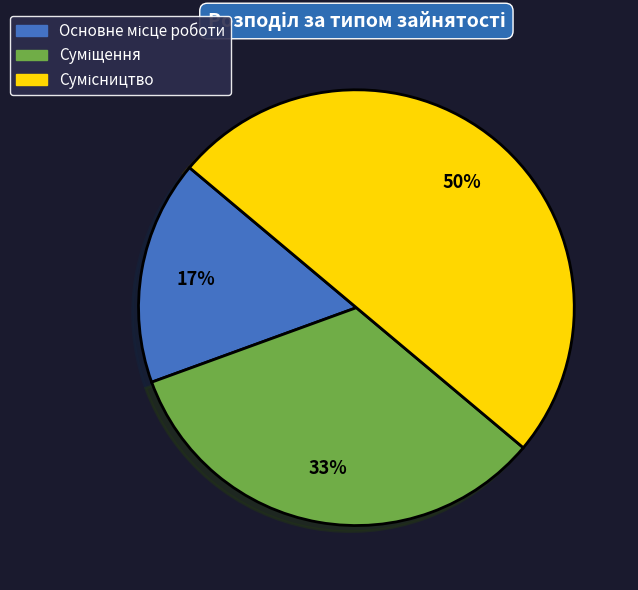

How many slices are in this pie chart?

3